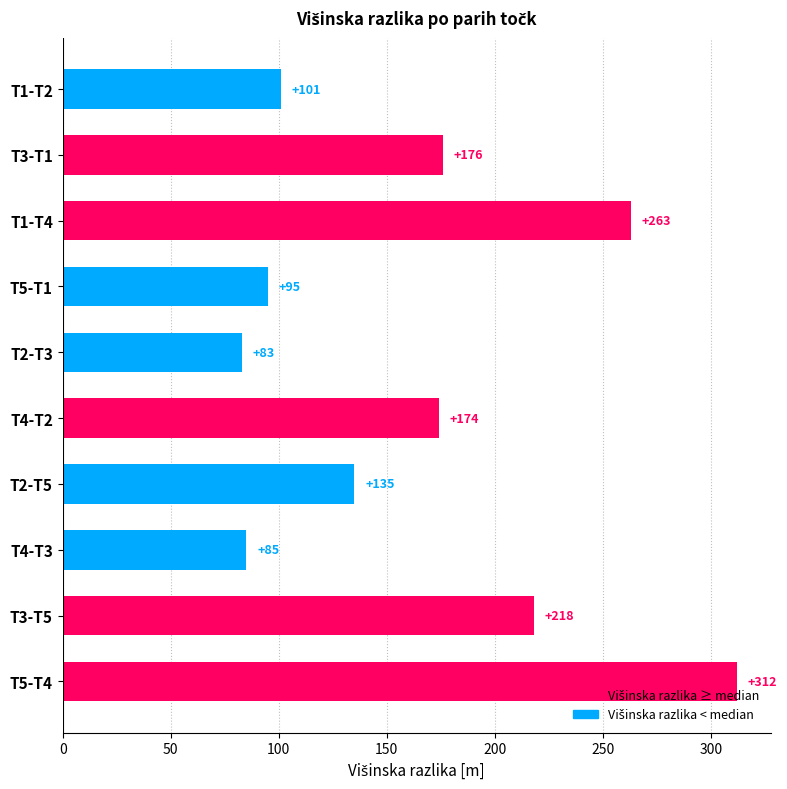

What value does the data have at T2-T3?

83